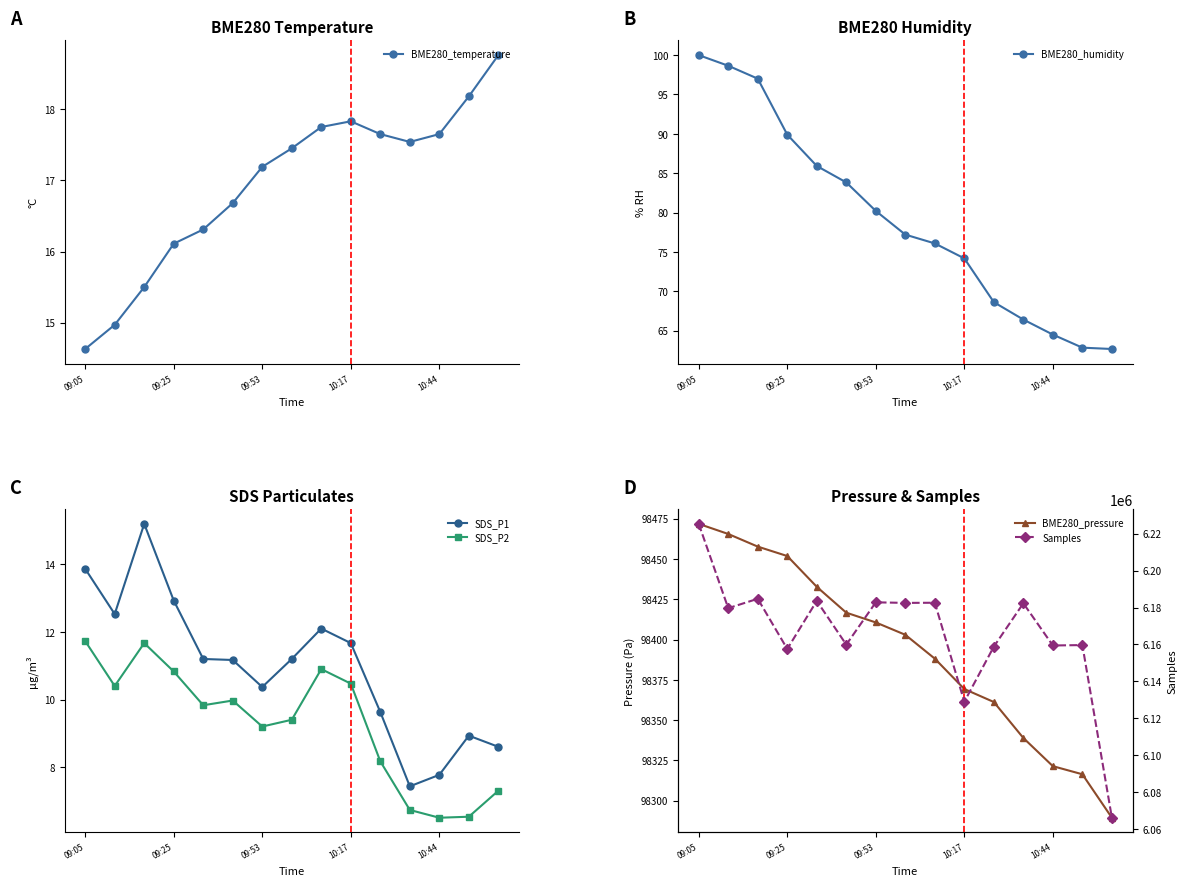

Which series has the largest range (max minus min)?

Samples